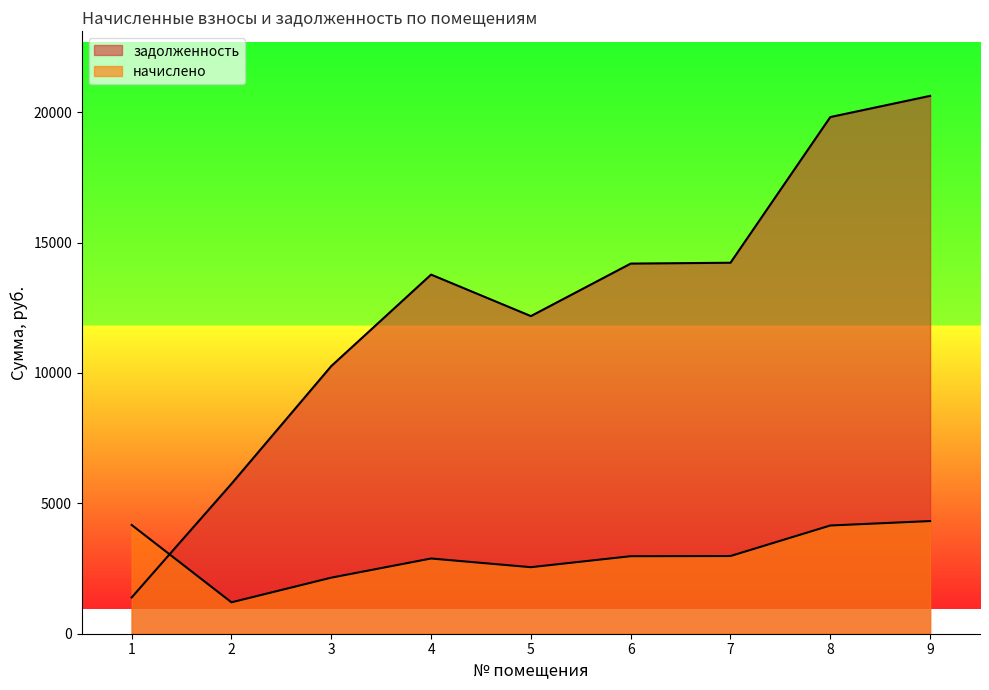

What is the approximate value of начислено at 7?

2980.2